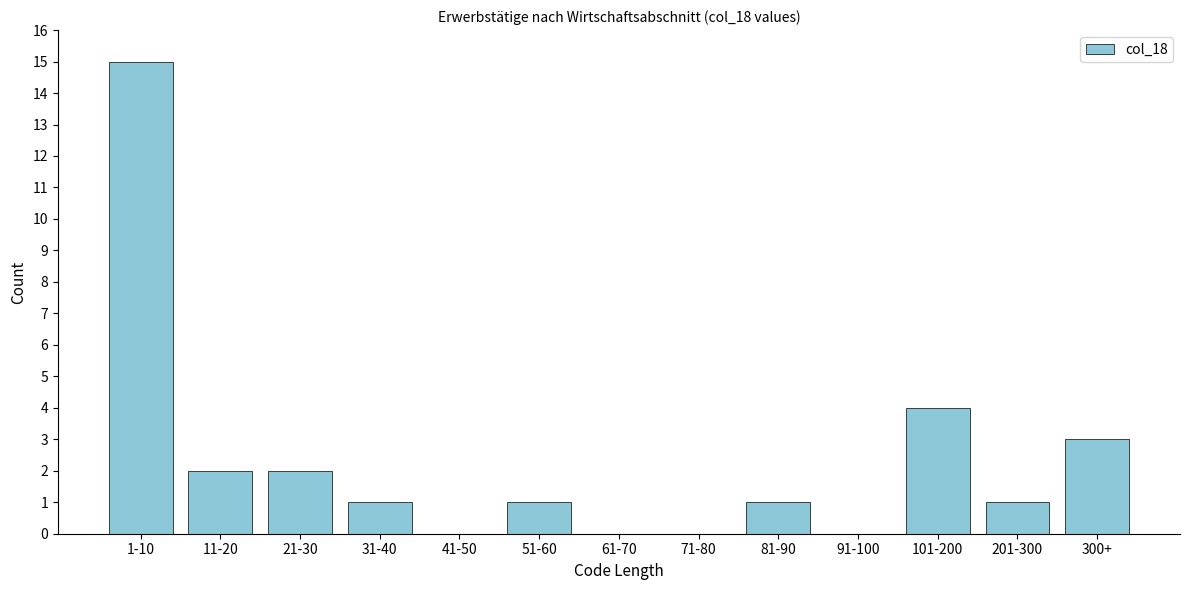

Reading left to right, what are all the values shown in this chart?

1-10=15	11-20=2	21-30=2	31-40=1	41-50=0	51-60=1	61-70=0	71-80=0	81-90=1	91-100=0	101-200=4	201-300=1	300+=3